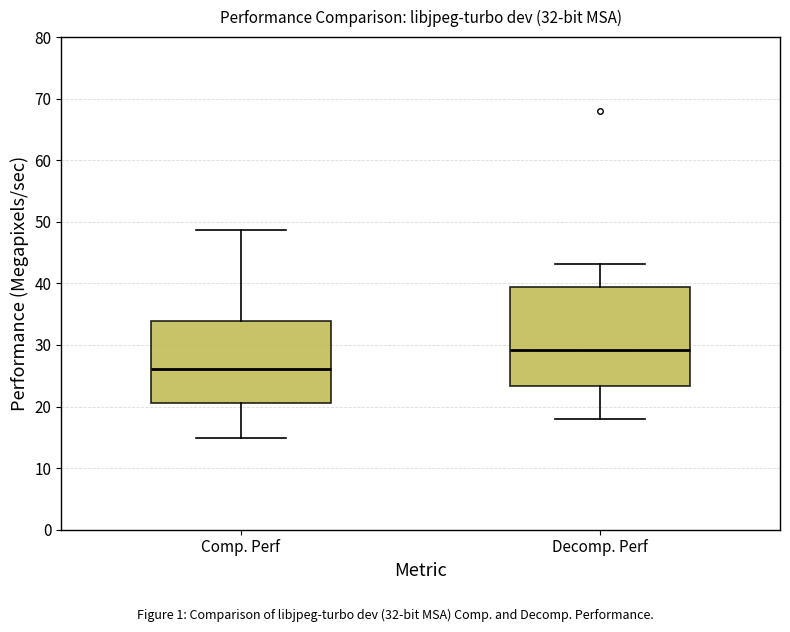

Which box is the tallest, from its lower edge to its upper edge?

Decomp. Perf